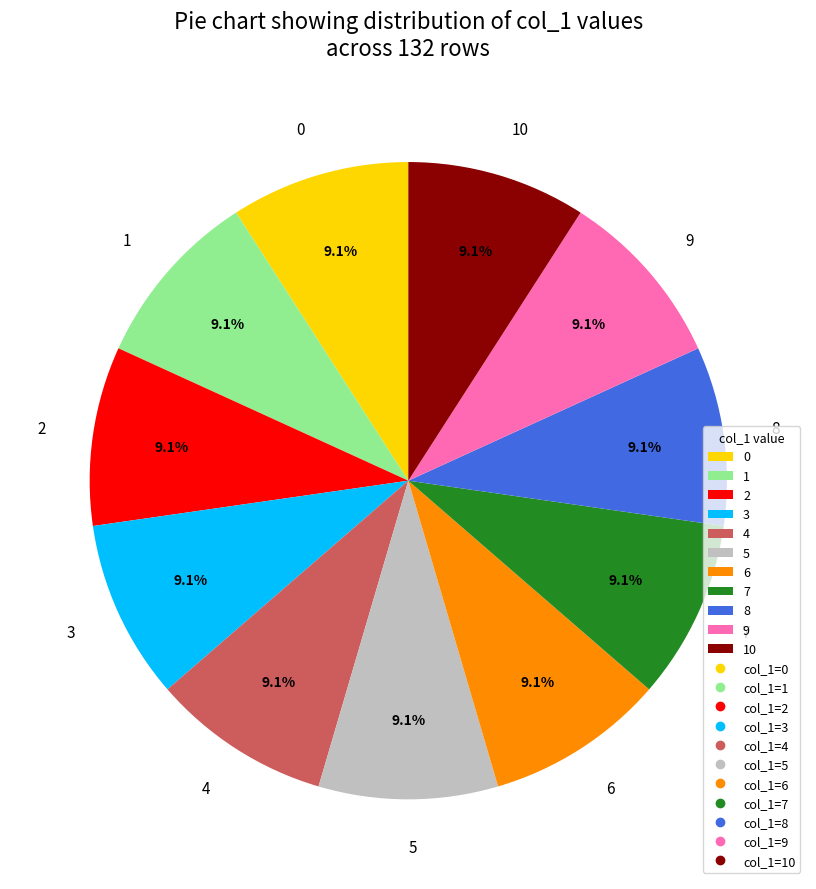

Is 0 the majority of the pie?

No